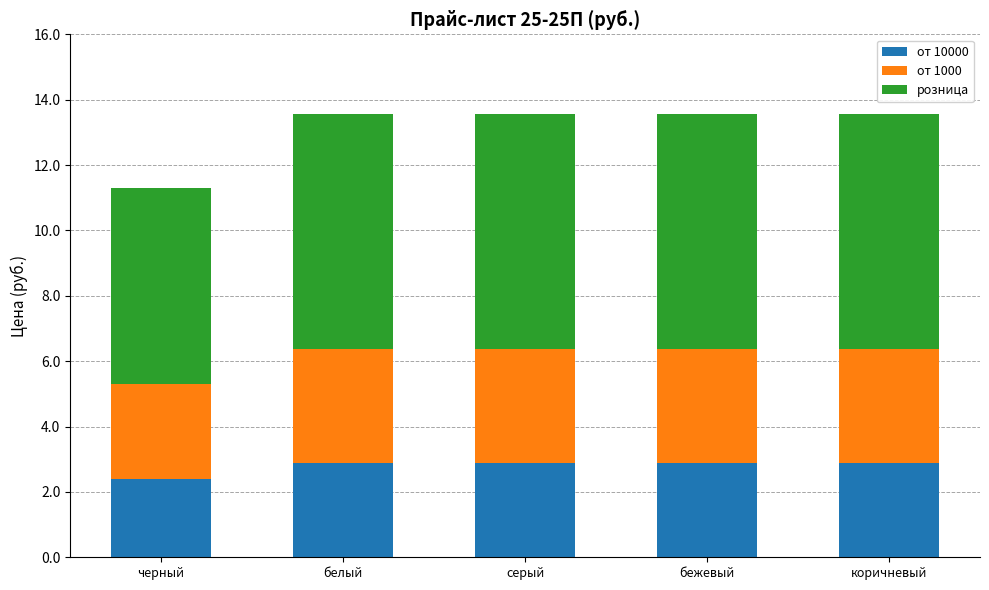

What is the total value across all series at серый?

13.6